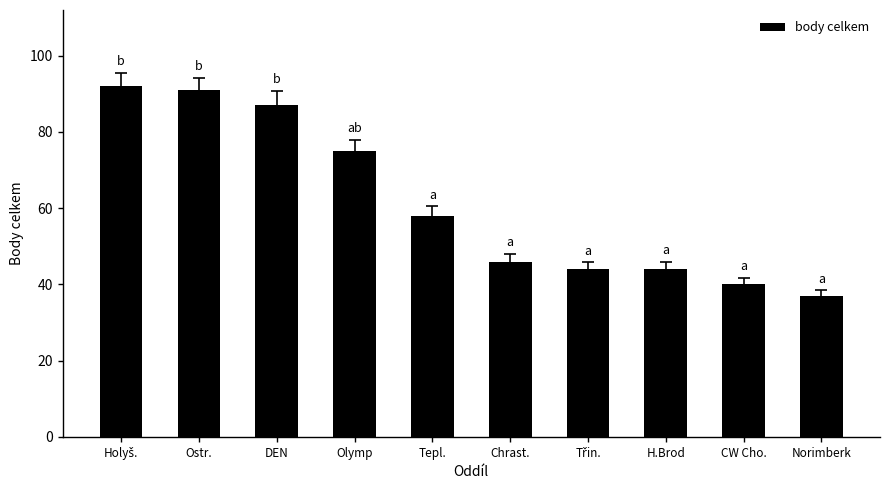

Which label corresponds to the smallest value in the chart?

Norimberk